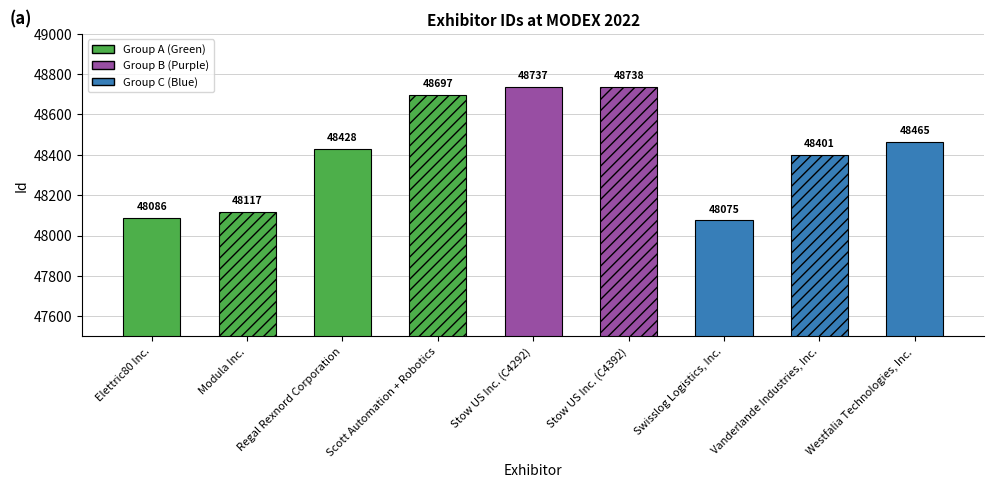

Between Westfalia Technologies, Inc. and Stow US Inc. (C4292), which is larger?

Stow US Inc. (C4292)